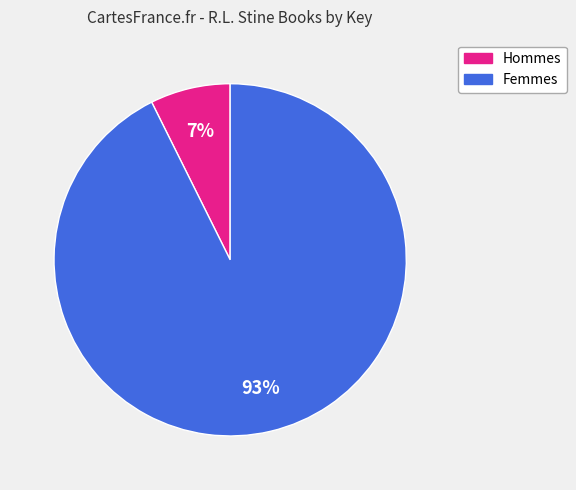

To the nearest percent, what is the average slice percentage?

50%